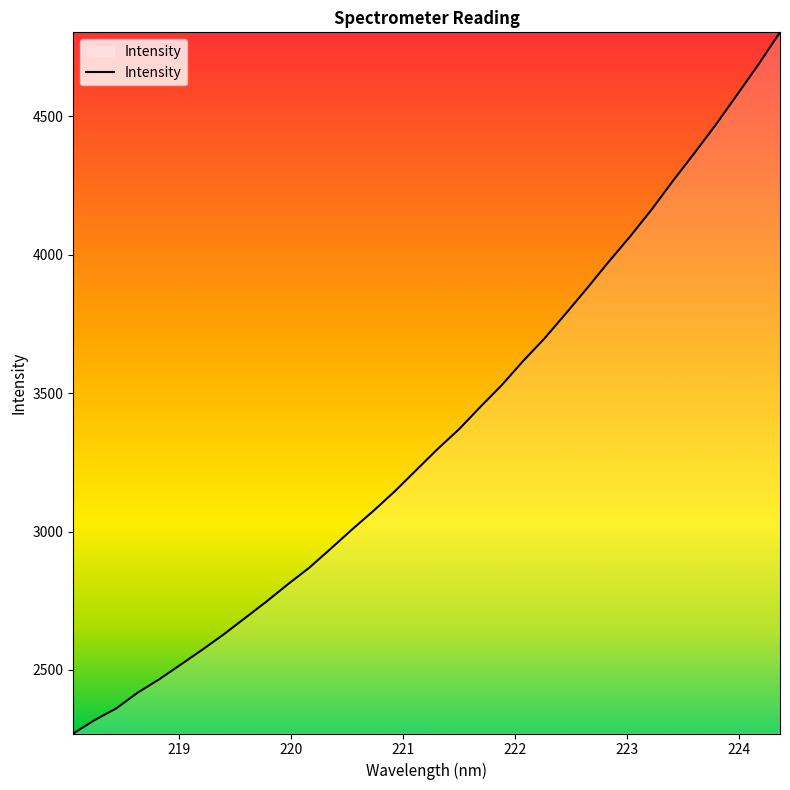

What is the difference between the maximum and minimum values?

2533.6